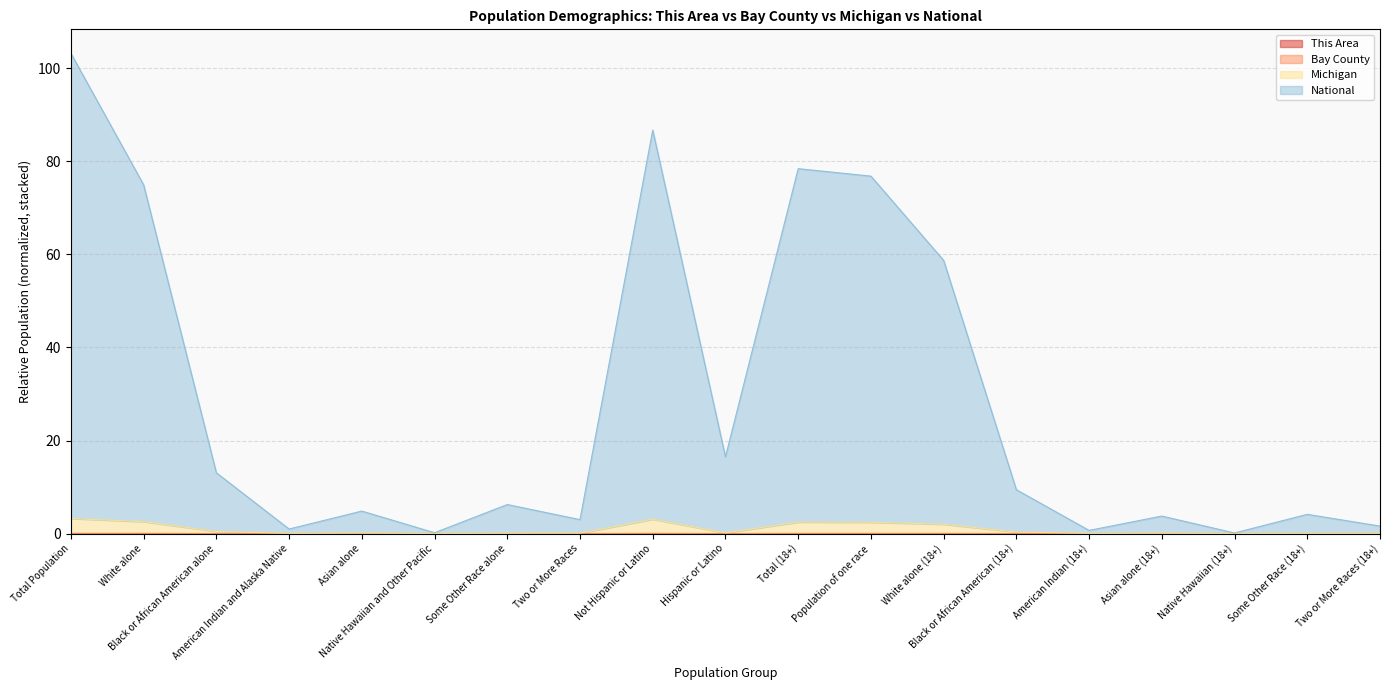

Which series changed the most between Asian alone and Two or More Races?

National